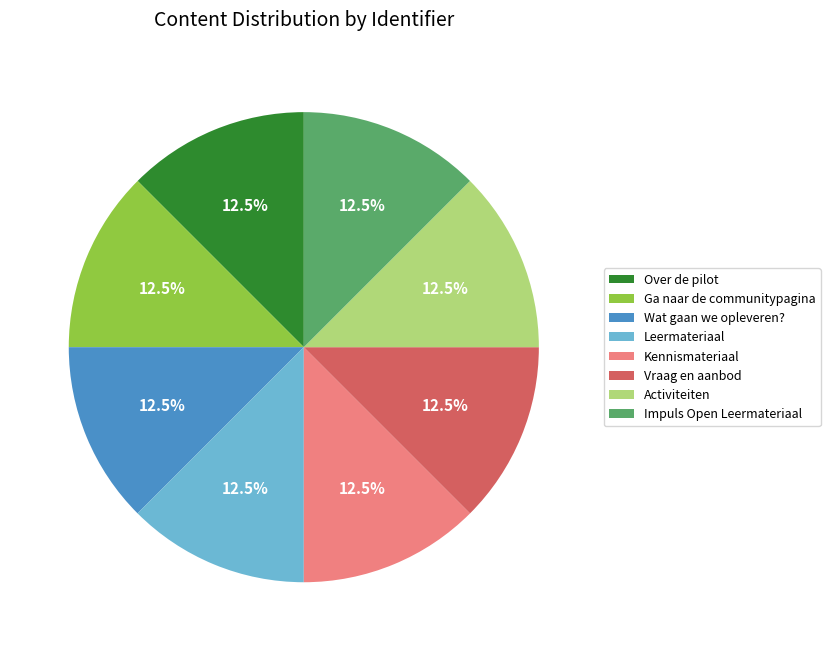

How many segments does this pie chart have?

8